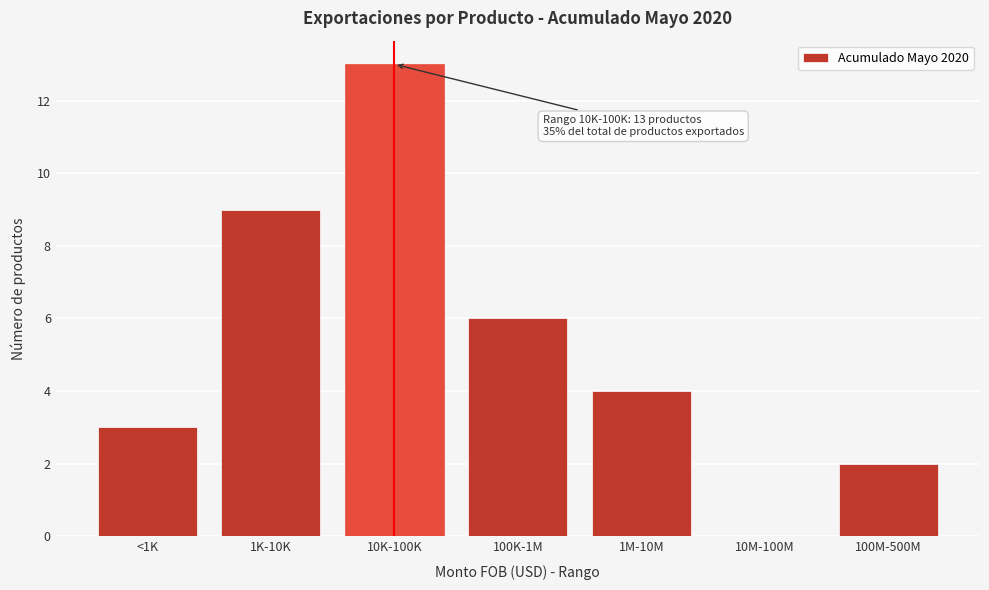

Reading right to left, extract all data points from this chart.

100M-500M=2	10M-100M=0	1M-10M=4	100K-1M=6	10K-100K=13	1K-10K=9	<1K=3